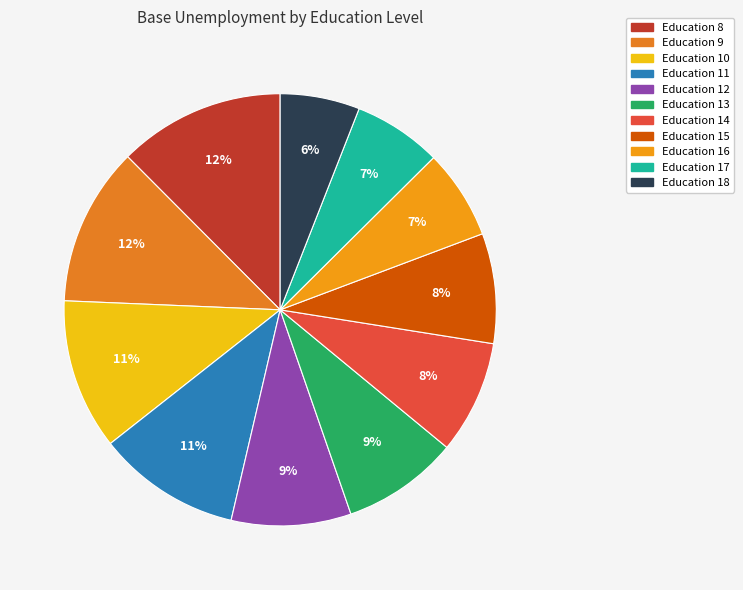

How many segments does this pie chart have?

11